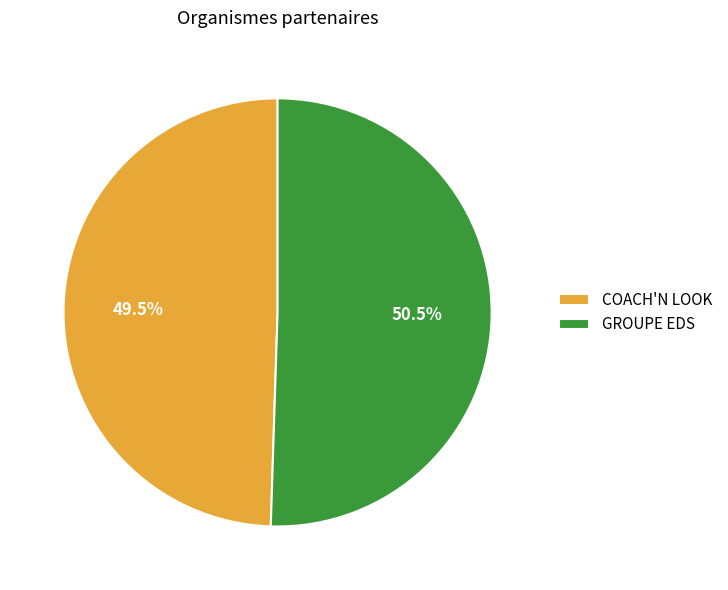

To the nearest percent, what is the difference between the largest and smallest slice percentages?

1%